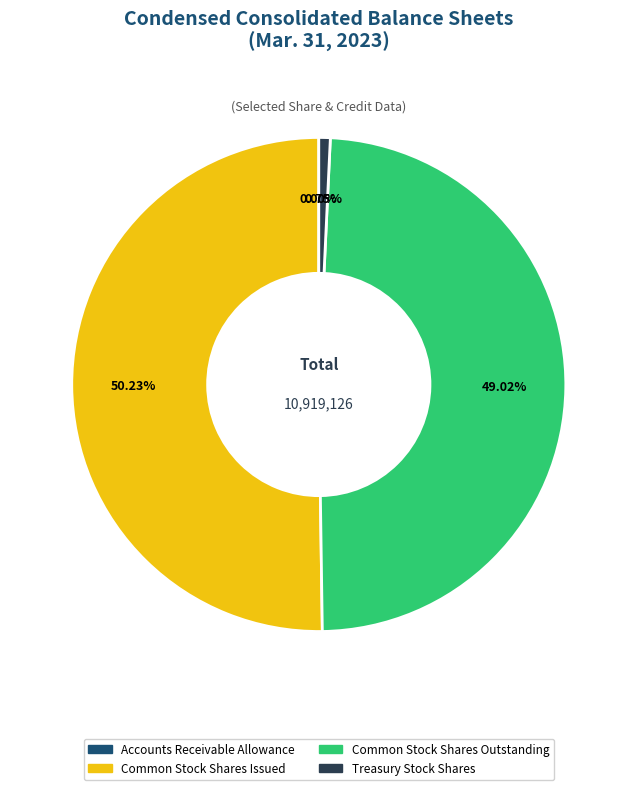

What percentage is the Common Stock Shares Issued slice, to the nearest percent?

50%